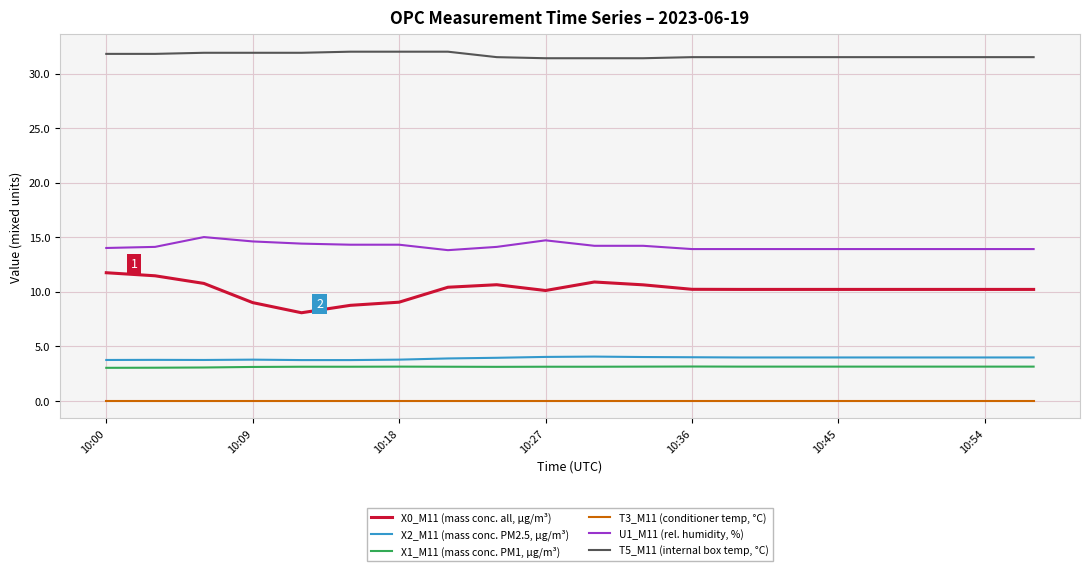

What is the maximum value shown in the chart?

32.0